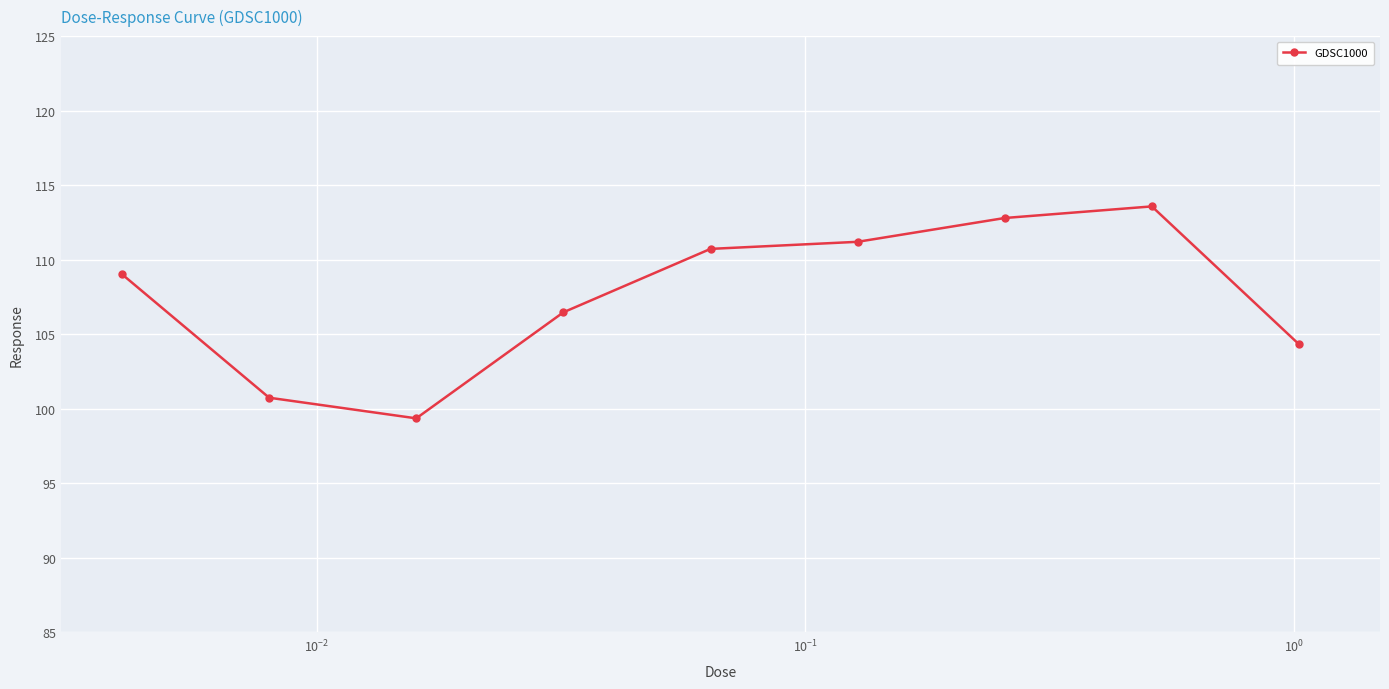

What is the value of the 4th point from the left?

106.5